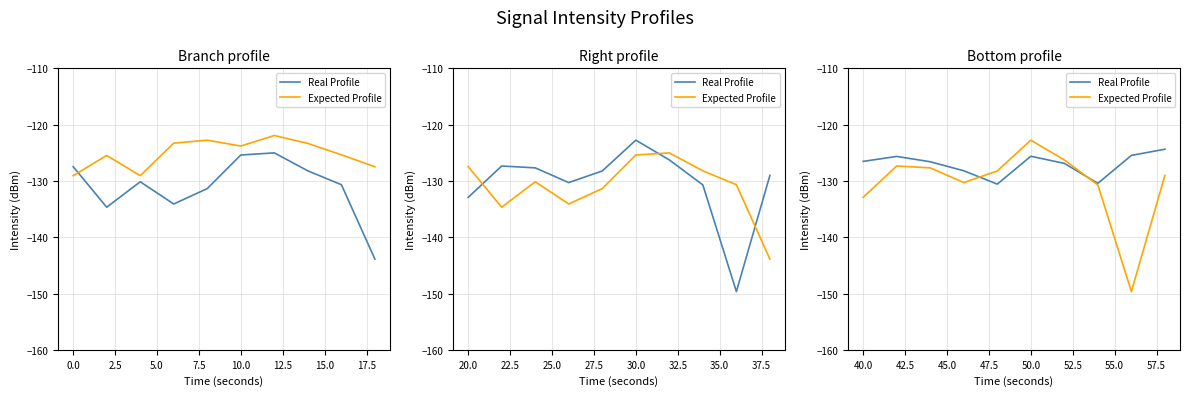

The value of Real Profile at 15.0 is -130.4. True or false?

True